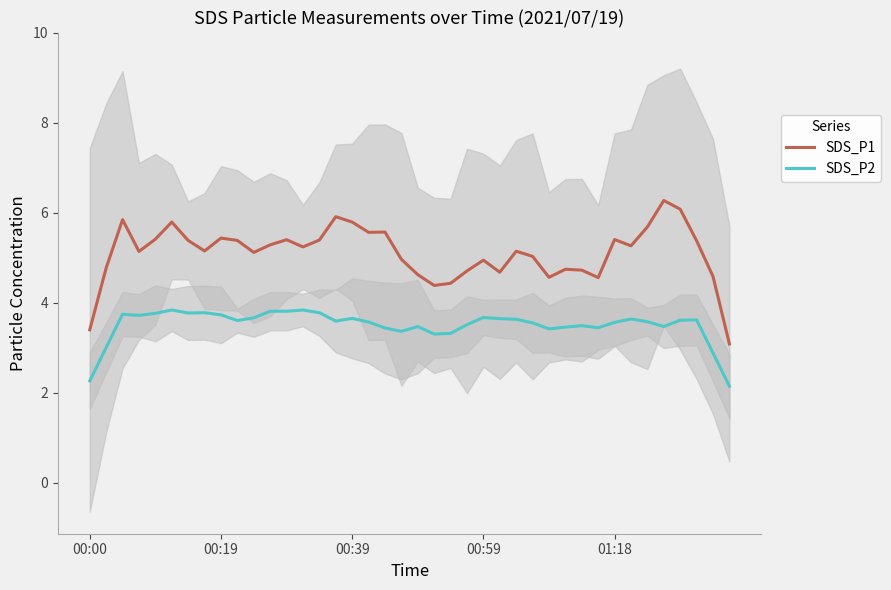

What is the highest value of the SDS_P2 series?

3.8